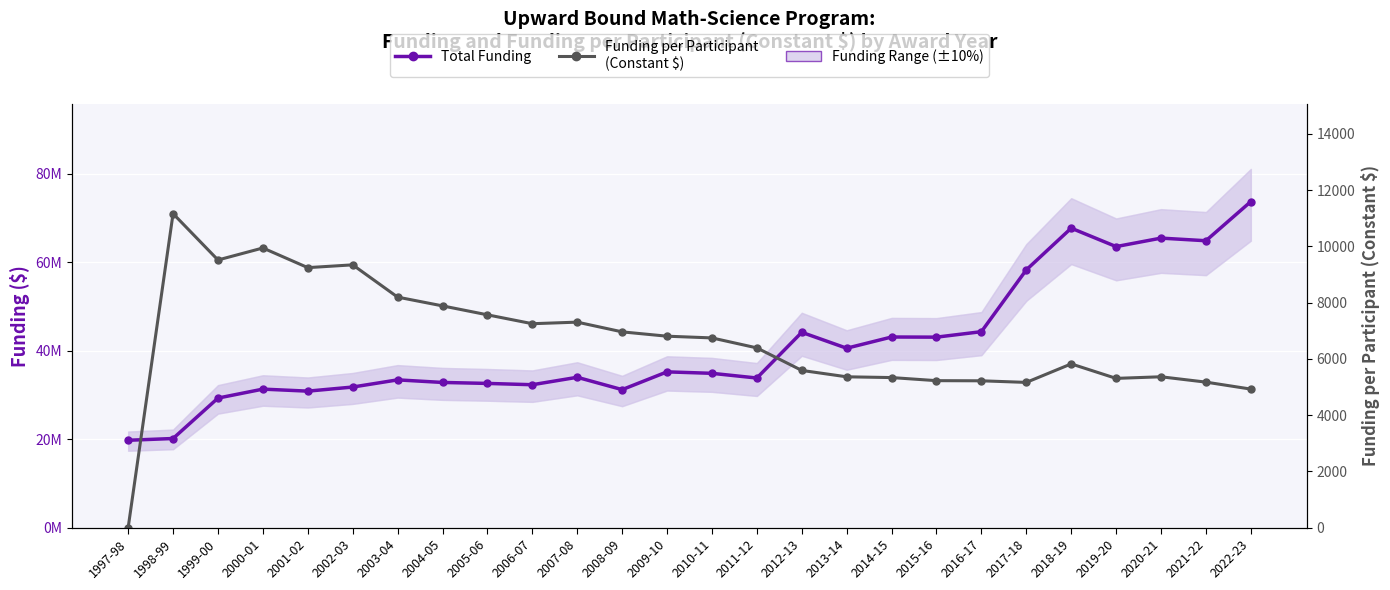

How many values in the Funding per Participant
(Constant $) series are below 6745?

13